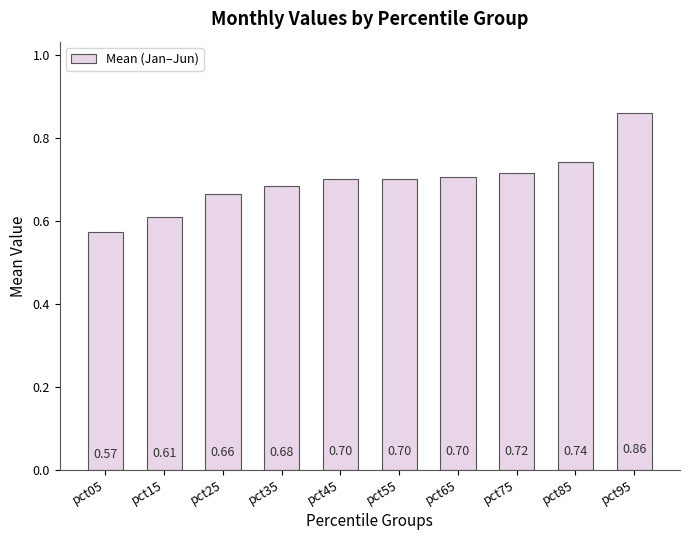

At which category does the chart reach its minimum across all series?

pct05